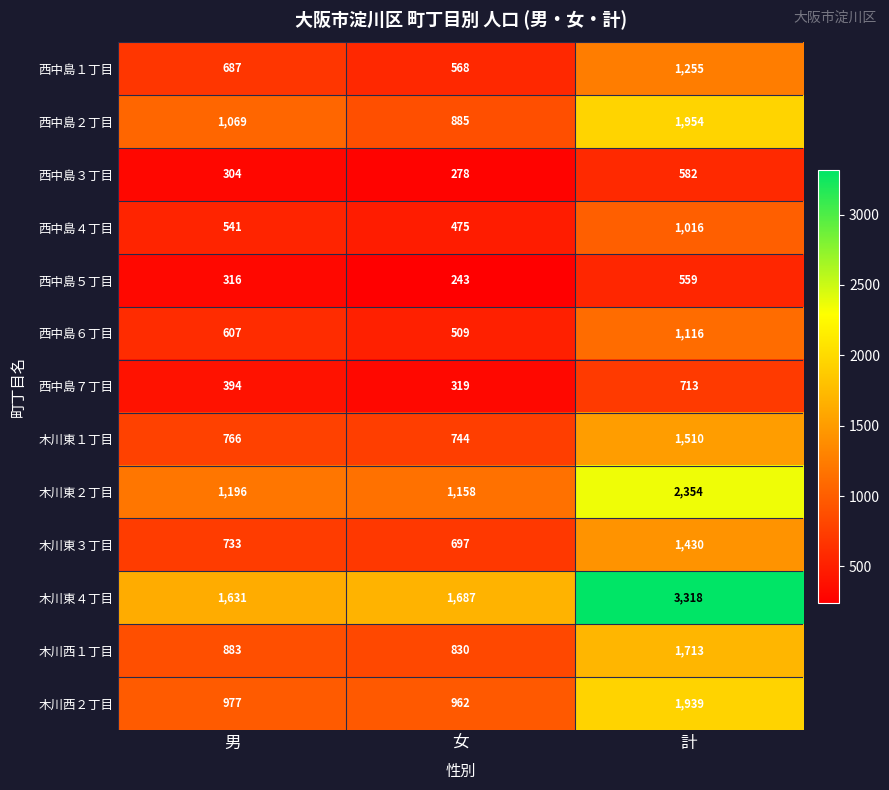

What is the difference between the 木川西２丁目 values at 計 and 男?

962